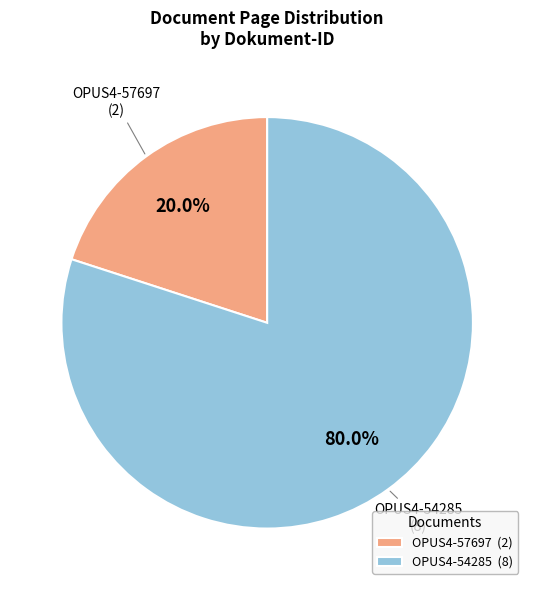

Rank the categories by value from highest to lowest.

OPUS4-54285, OPUS4-57697